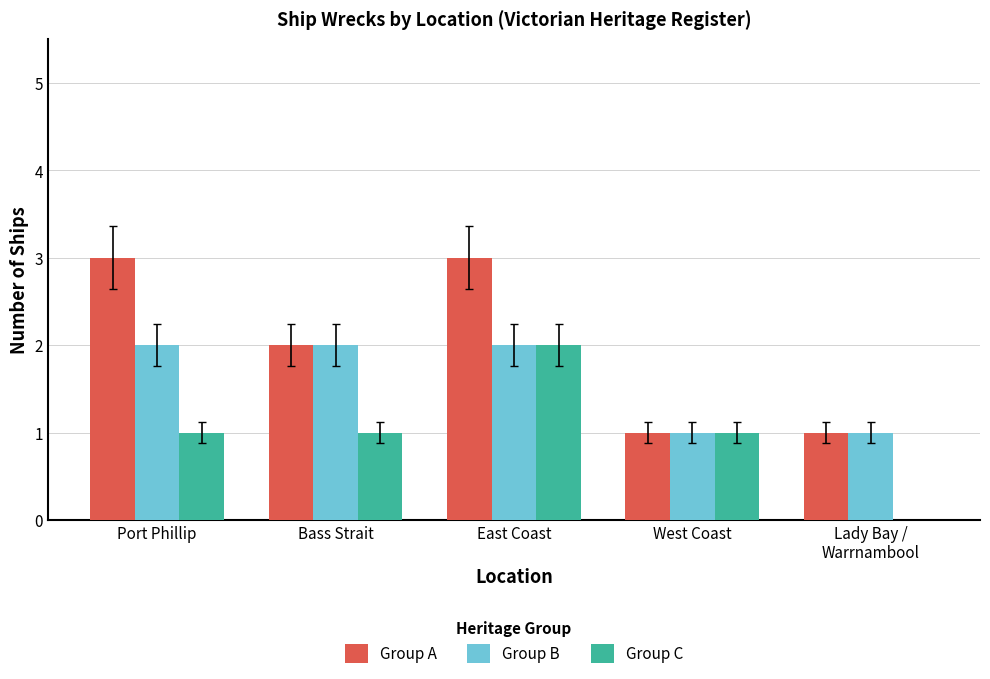

Count the number of categories in the chart.

5